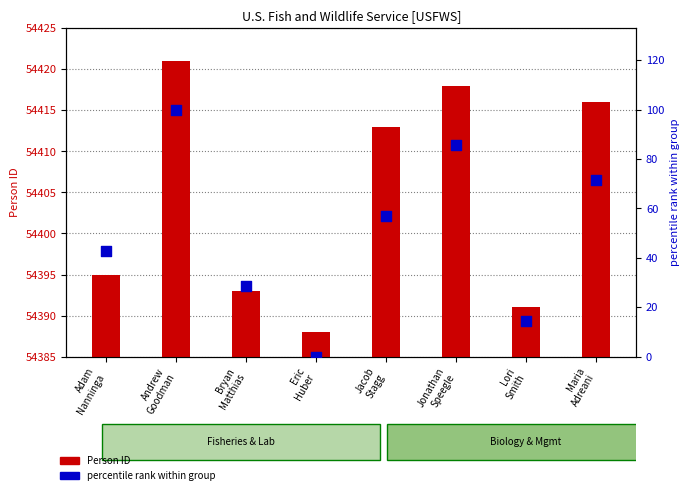

What are all the series names shown in the legend?

Person ID, percentile rank within group